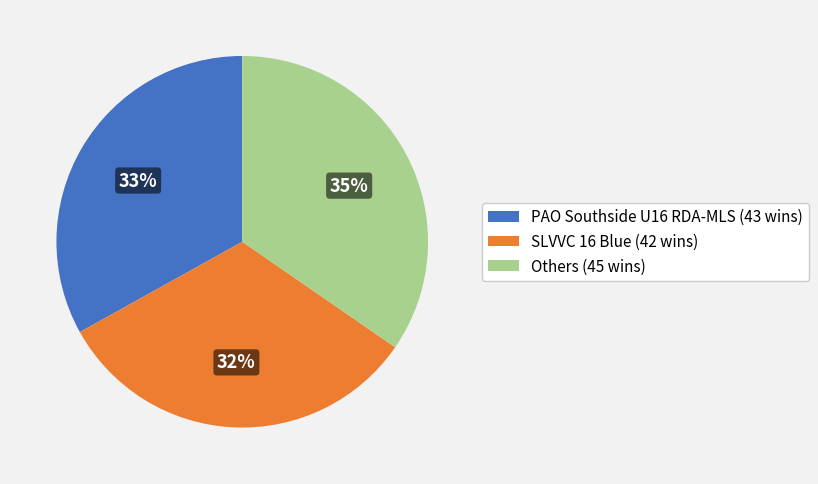

True or false: PAO Southside U16 RDA-MLS (43 wins) accounts for 21% of the total.

False